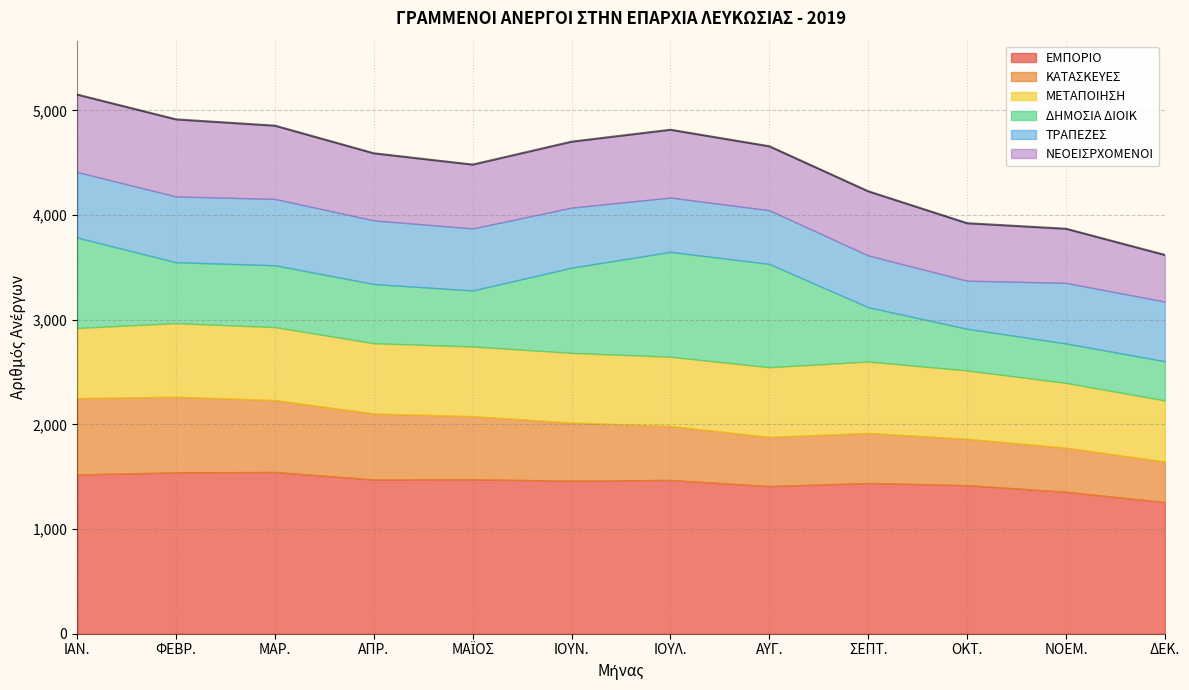

What is the total value across all series at ΟΚΤ.?

3922